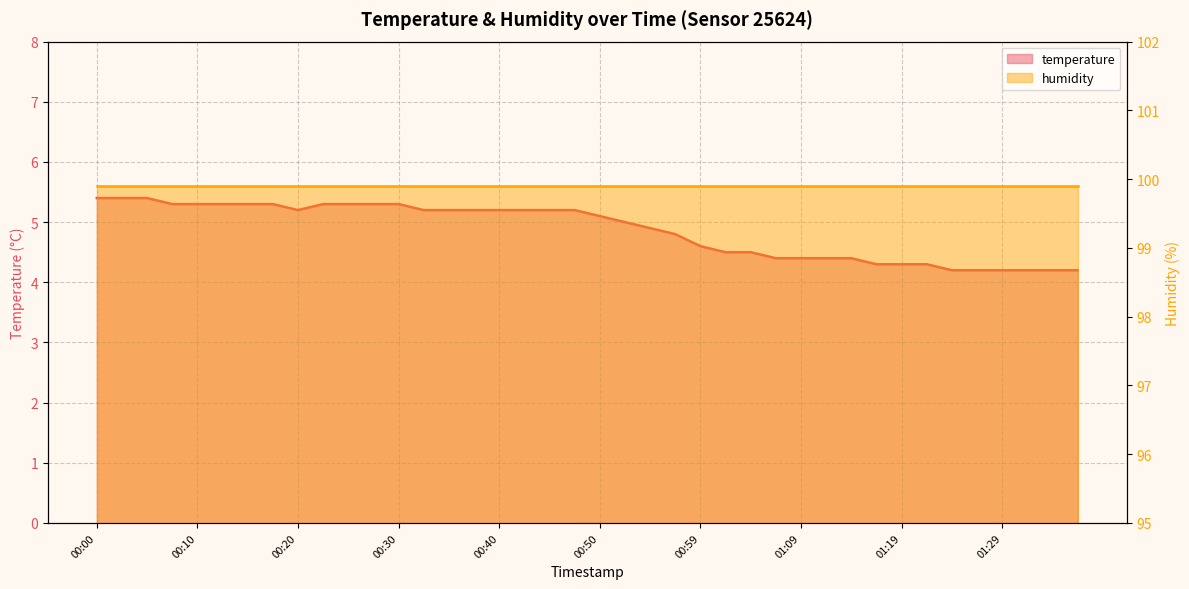

Rank the series at 17 from highest to lowest value.

humidity line, temperature line